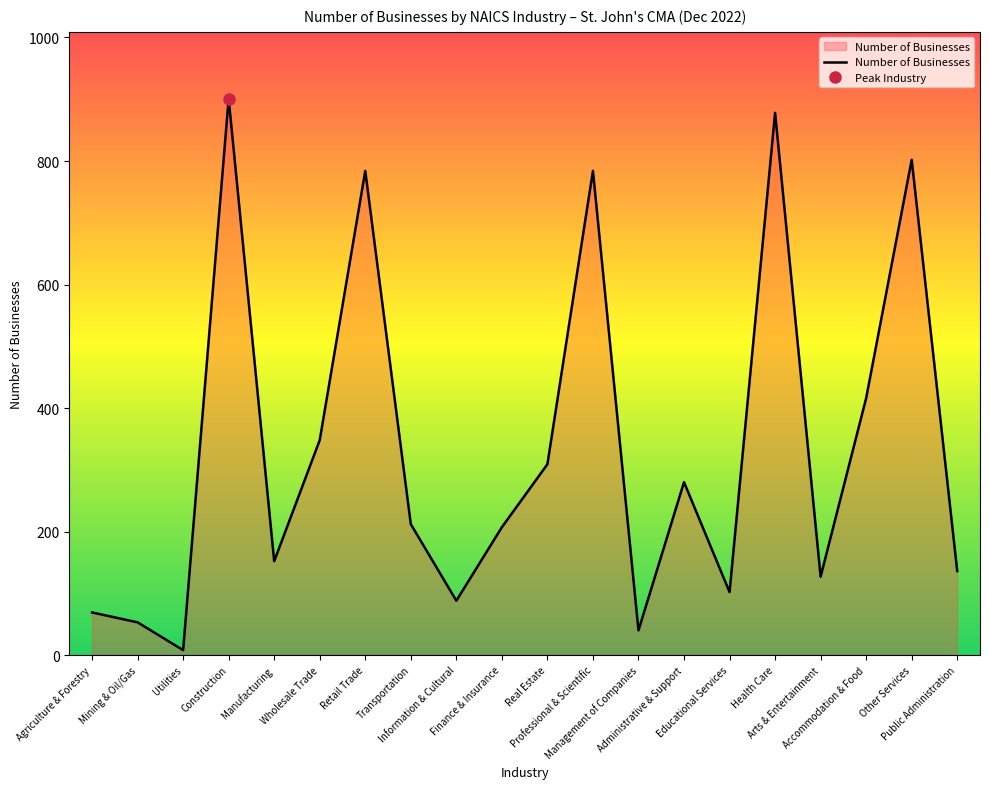

What is the sum of all values?

6696